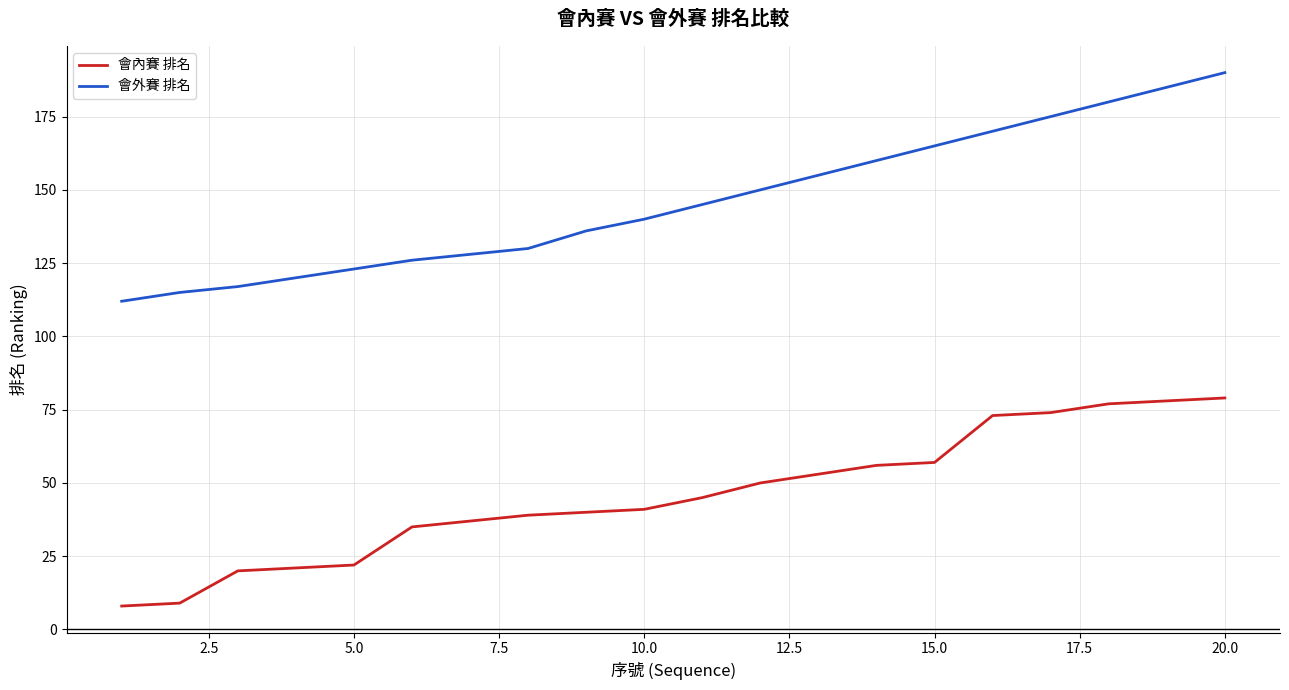

At how many categories does at least one series exceed 92?

20